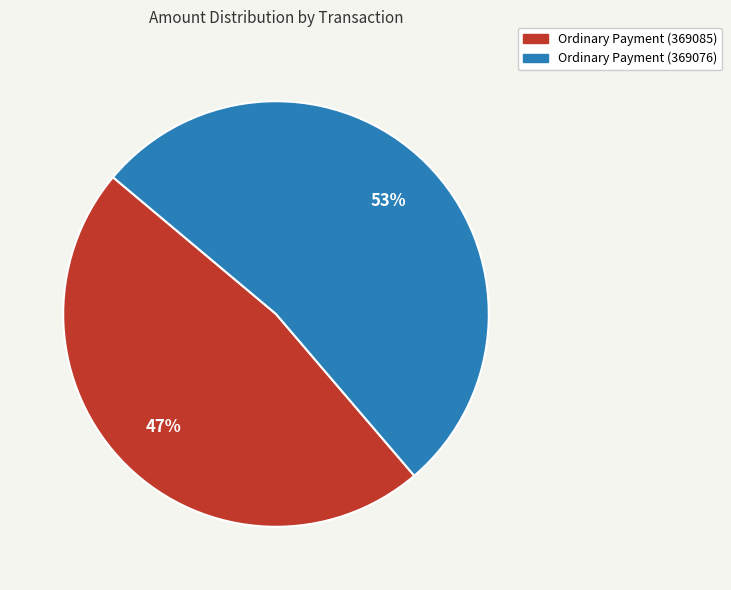

Rank the categories by value from lowest to highest.

Ordinary Payment (369085), Ordinary Payment (369076)